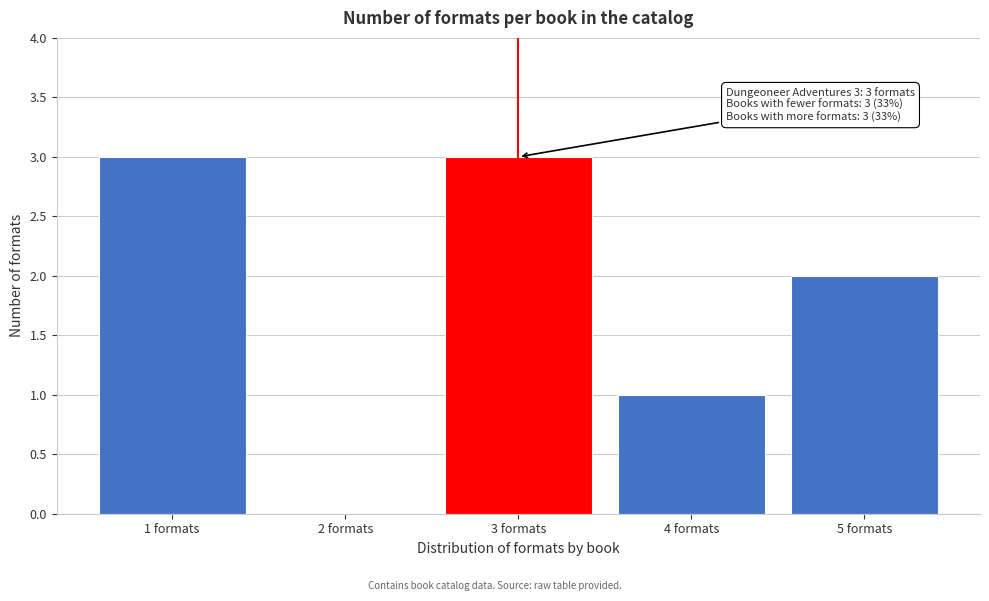

Reading left to right, extract all data points from this chart.

1 formats=3	2 formats=0	3 formats=3	4 formats=1	5 formats=2